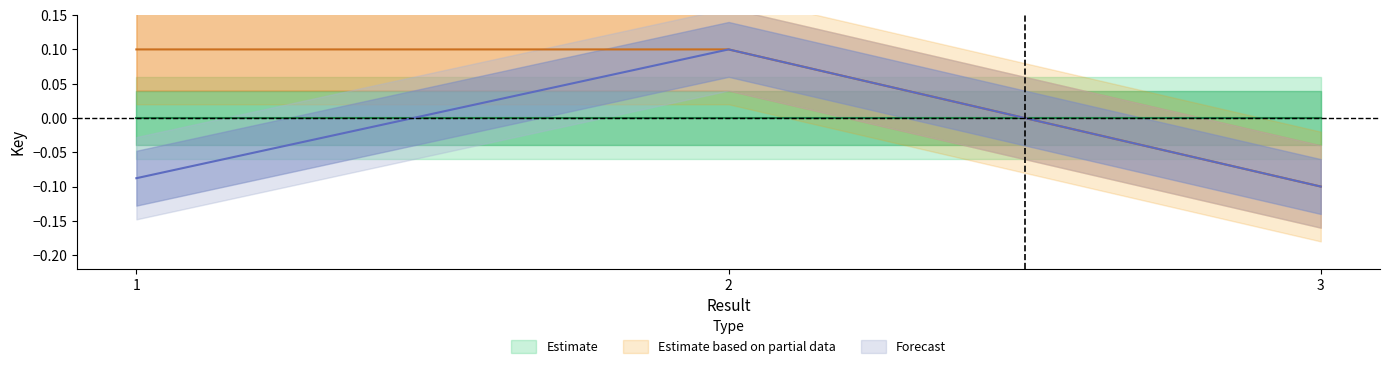

What is the difference between the maximum and minimum values in the Forecast series?

0.2